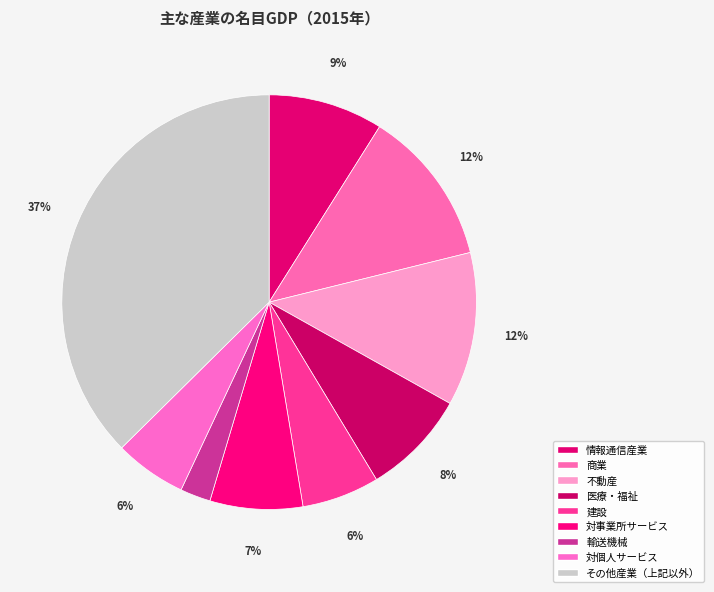

Which slice is the largest?

その他産業（上記以外）